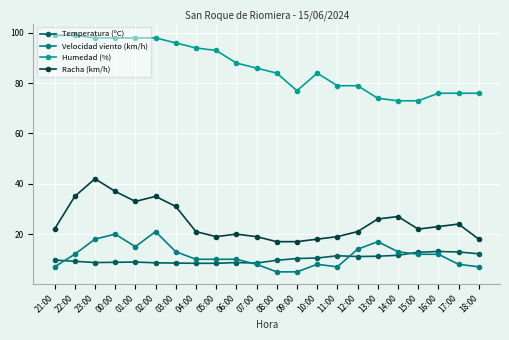

At which label is Humedad (%) closest to 86?

07:00